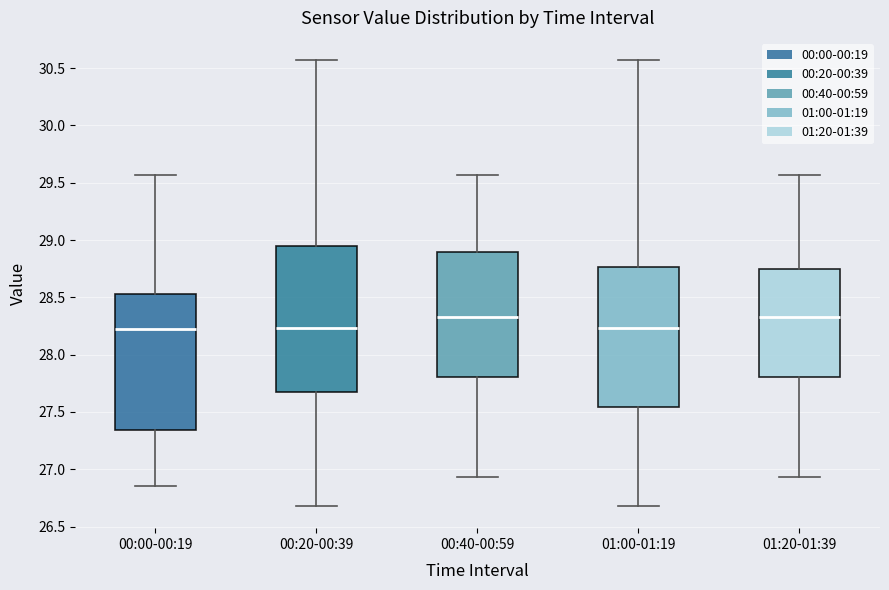

Reading left to right, read every box against the y-axis: the position of its median line, the range the box covers, and the ends of its whiskers. The values are not printed on the chart, so give them approximately, as read against the axis.

00:00-00:19: median 28.25, box 27.35 to 28.55, whiskers 26.85 to 29.55
00:20-00:39: median 28.25, box 27.65 to 28.95, whiskers 26.70 to 30.55
00:40-00:59: median 28.35, box 27.80 to 28.90, whiskers 26.95 to 29.55
01:00-01:19: median 28.25, box 27.55 to 28.75, whiskers 26.70 to 30.55
01:20-01:39: median 28.35, box 27.80 to 28.75, whiskers 26.95 to 29.55